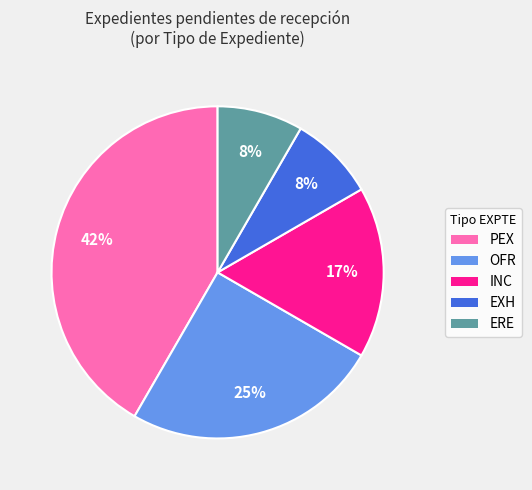

Does any single category account for the majority?

No